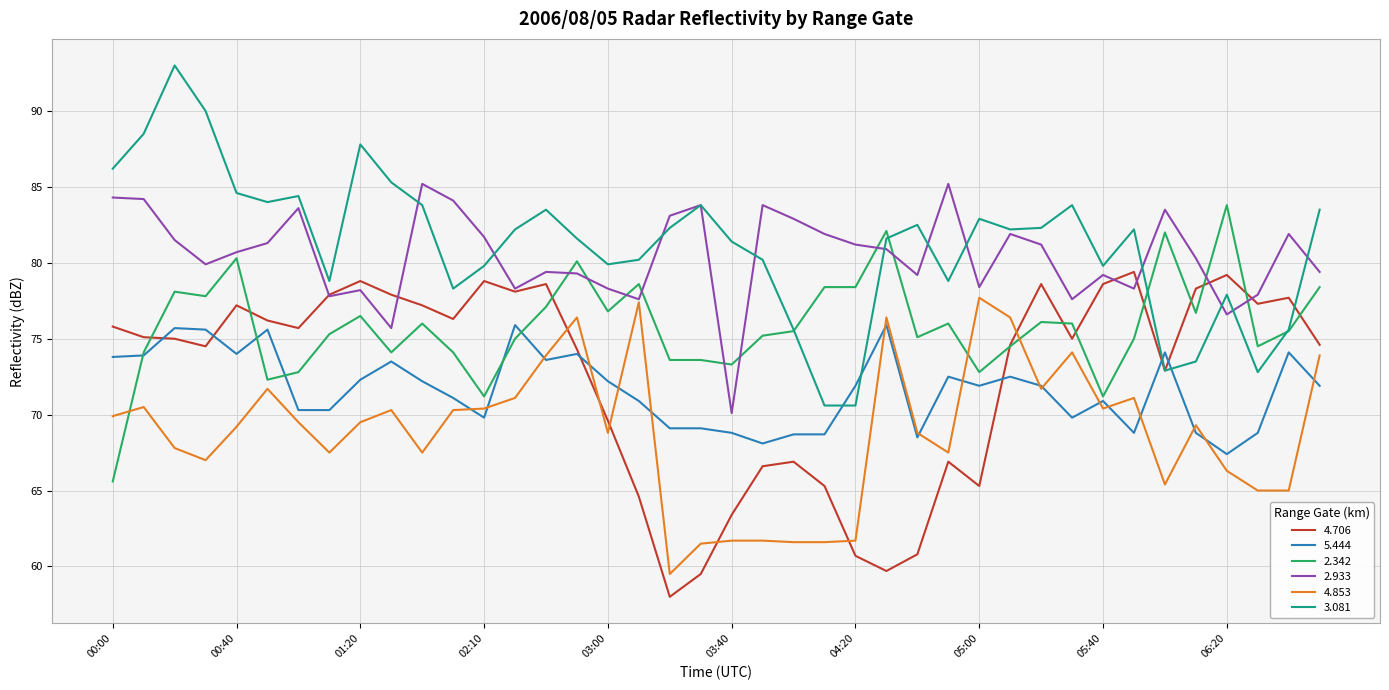

What is the lowest value of the 4.853 series?

59.5